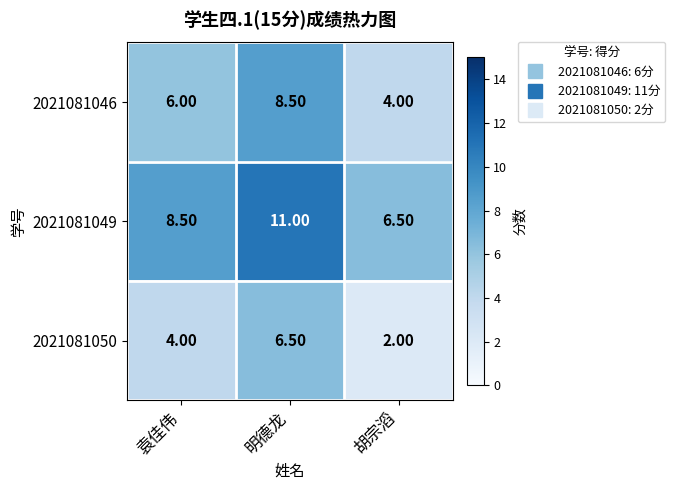

Rank the series at 胡宗滔 from highest to lowest value.

2021081049, 2021081046, 2021081050